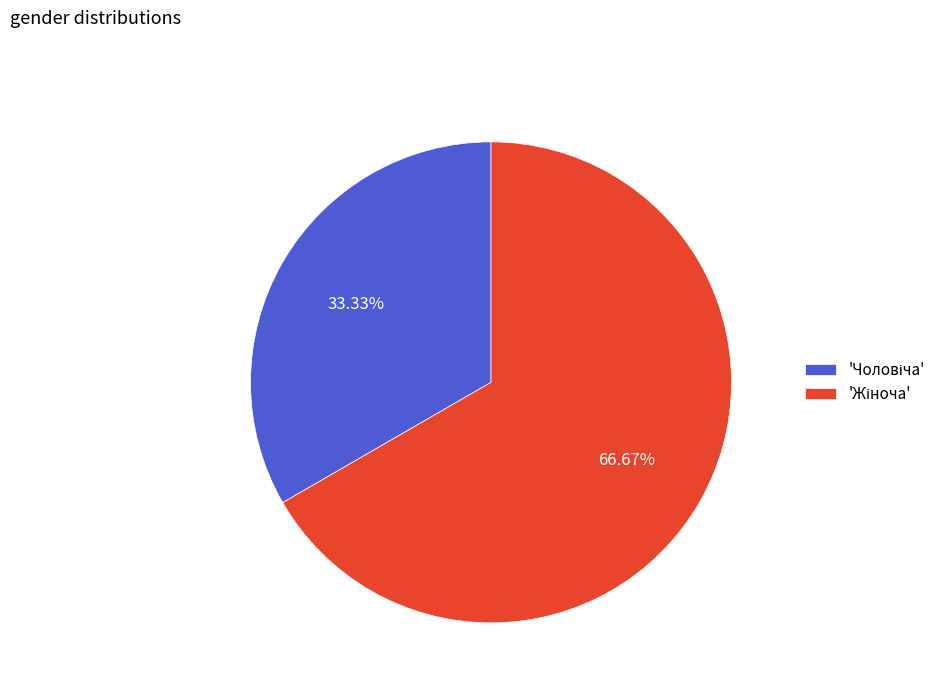

Count the number of slices in the pie.

2